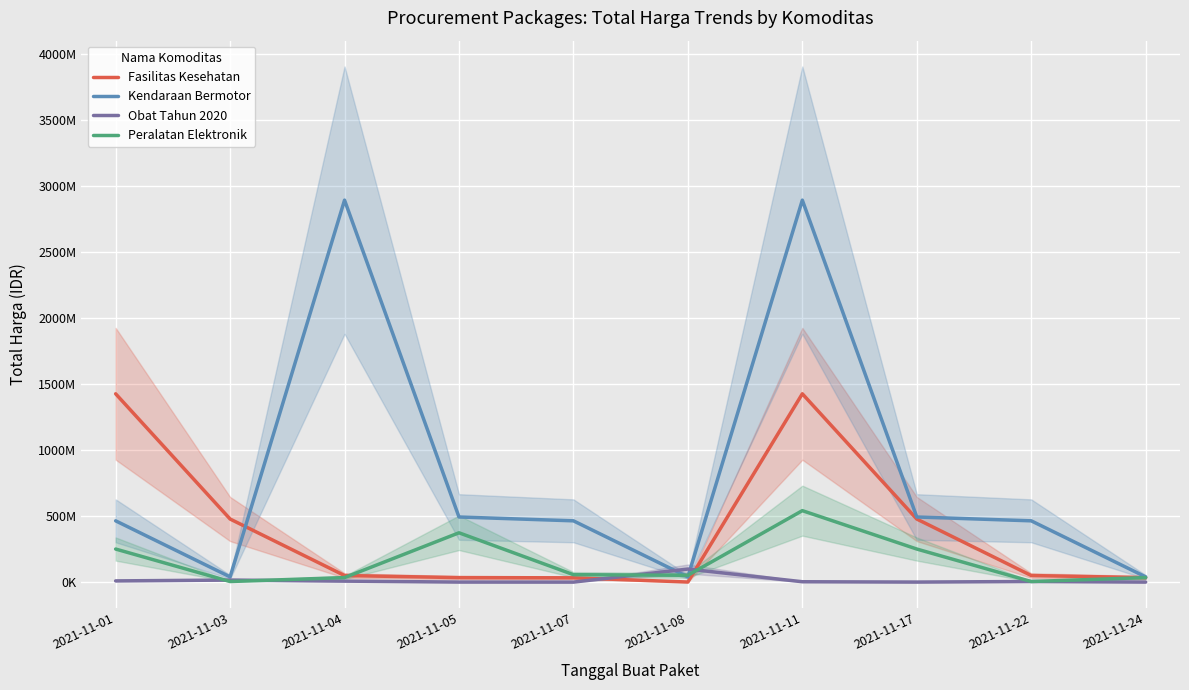

Rank the series by their average value, from lowest to highest.

Obat Tahun 2020, Peralatan Elektronik, Fasilitas Kesehatan, Kendaraan Bermotor